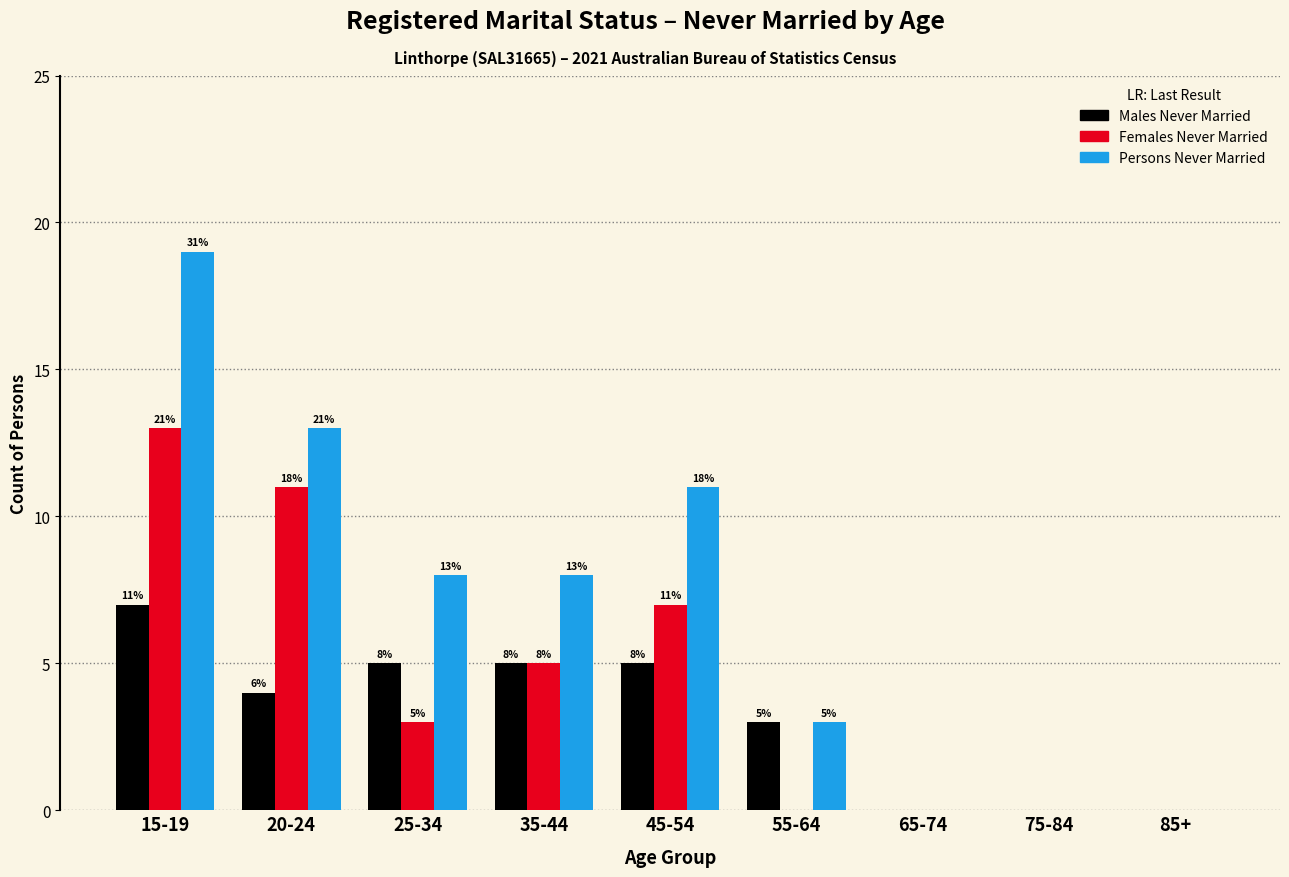

Reading right to left, extract all data points from this chart.

Males Never Married: 85+=0	75-84=0	65-74=0	55-64=3	45-54=5	35-44=5	25-34=5	20-24=4	15-19=7
Females Never Married: 85+=0	75-84=0	65-74=0	55-64=0	45-54=7	35-44=5	25-34=3	20-24=11	15-19=13
Persons Never Married: 85+=0	75-84=0	65-74=0	55-64=3	45-54=11	35-44=8	25-34=8	20-24=13	15-19=19